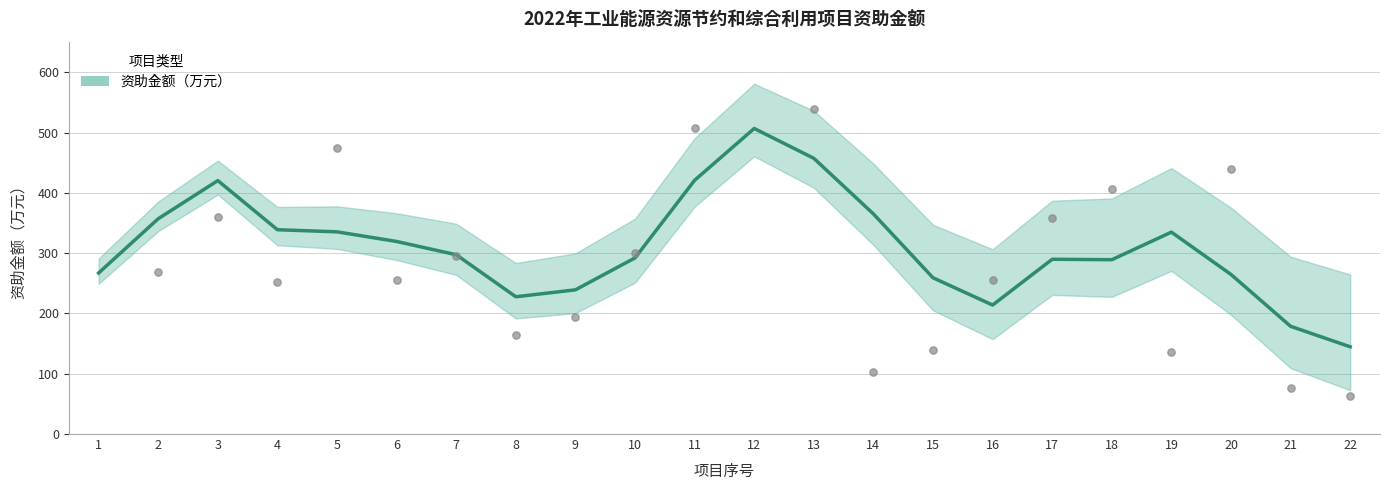

Approximately how many times larger is the value at 3 compared to 11?

0.7